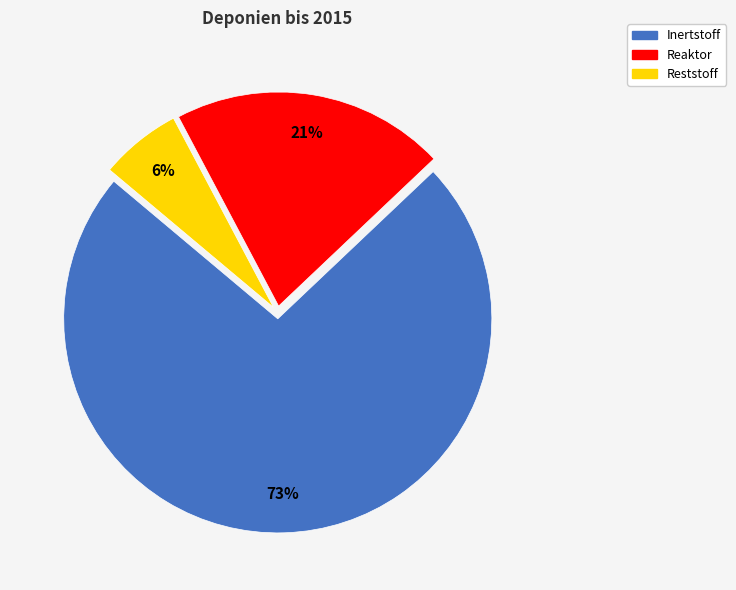

Which category accounts for the majority?

Inertstoff